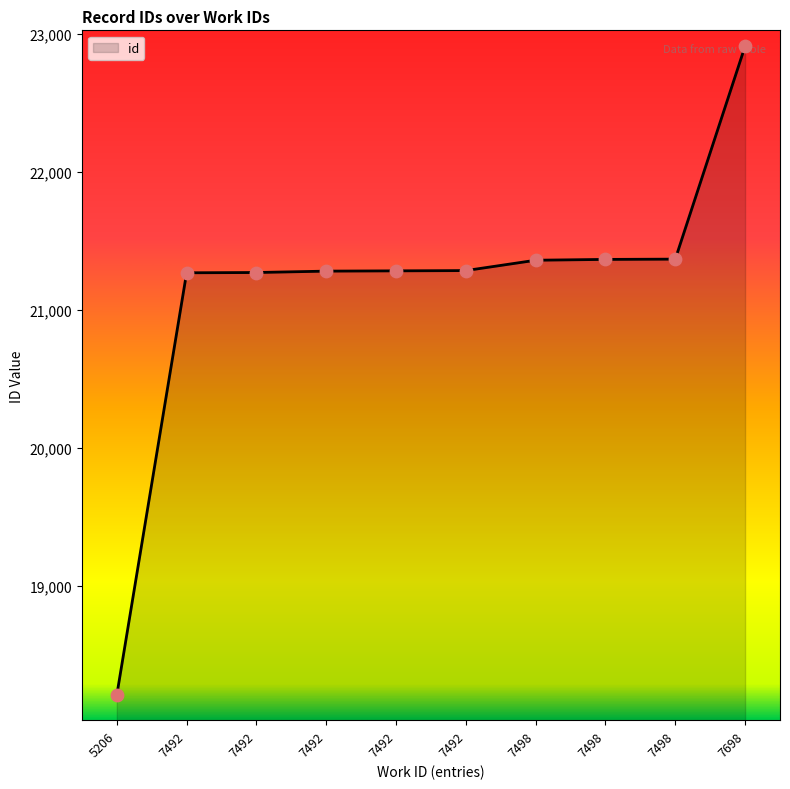

What is the ratio of the value at 7492 to the value at 7492?

1.0